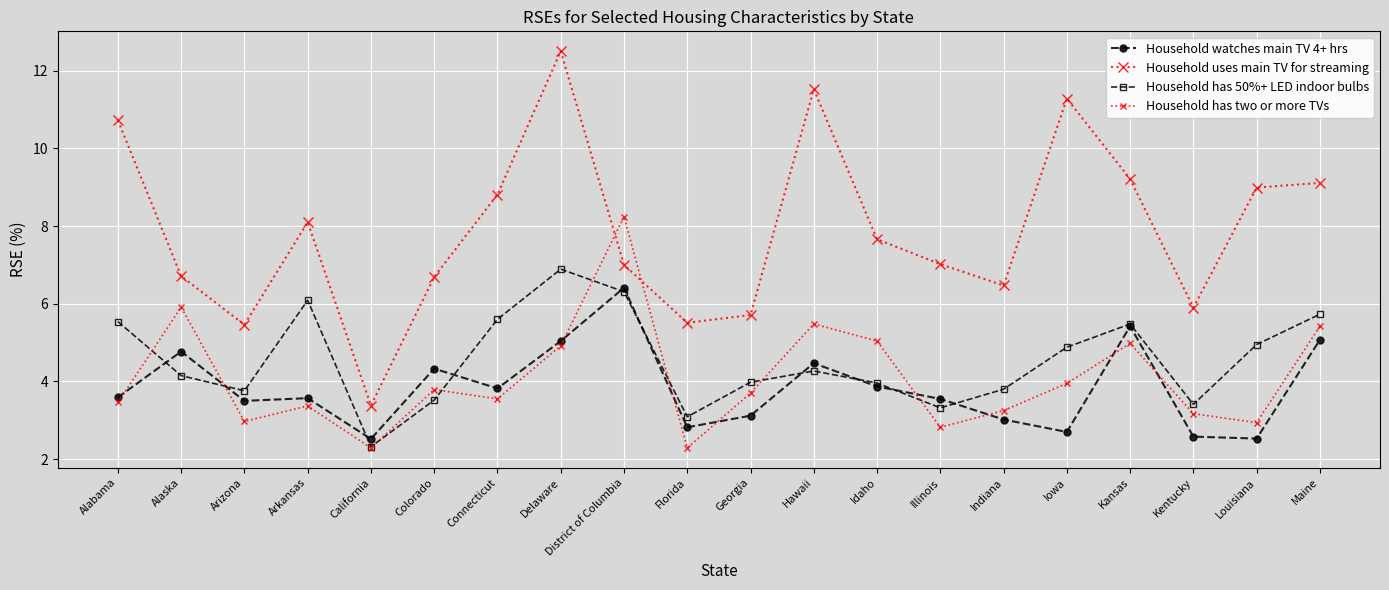

Which has a higher value, Georgia or Indiana?

Georgia